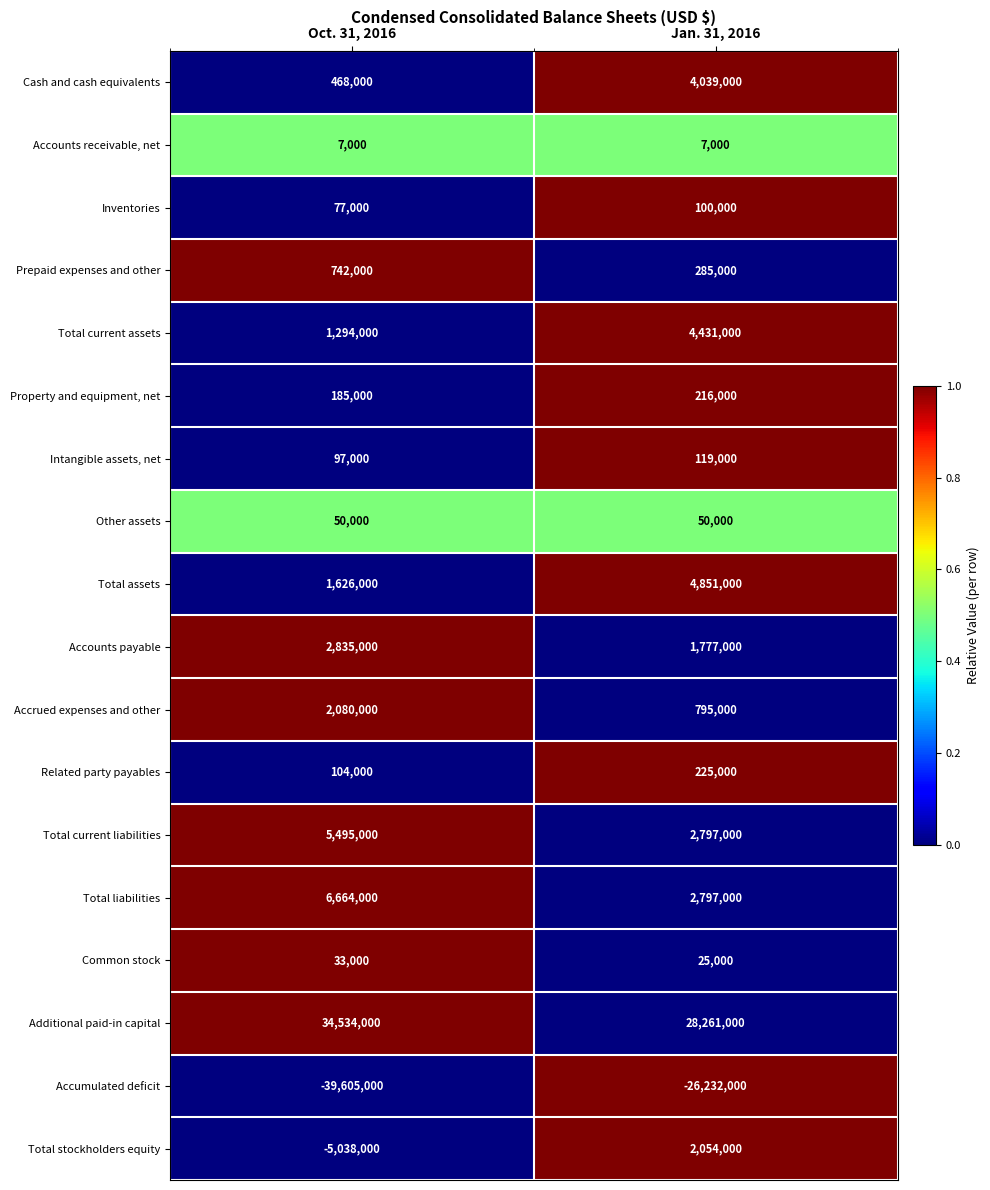

At how many categories does at least one series exceed 0?

2